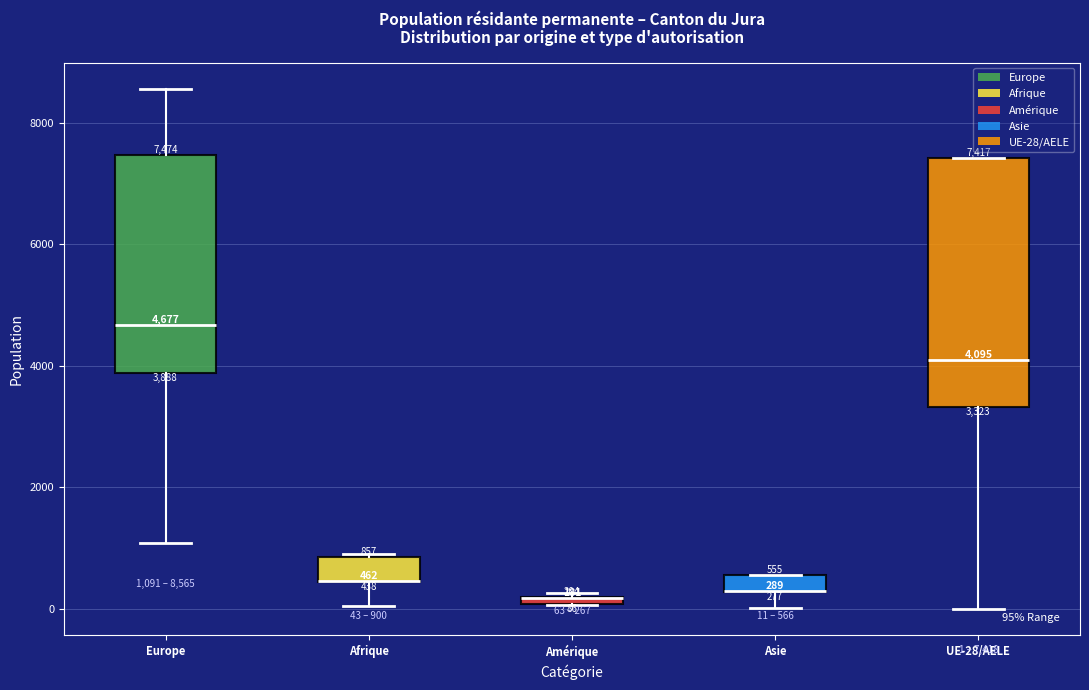

Comparing the boxes themselves (not the whiskers), which one is the tallest?

UE-28/AELE